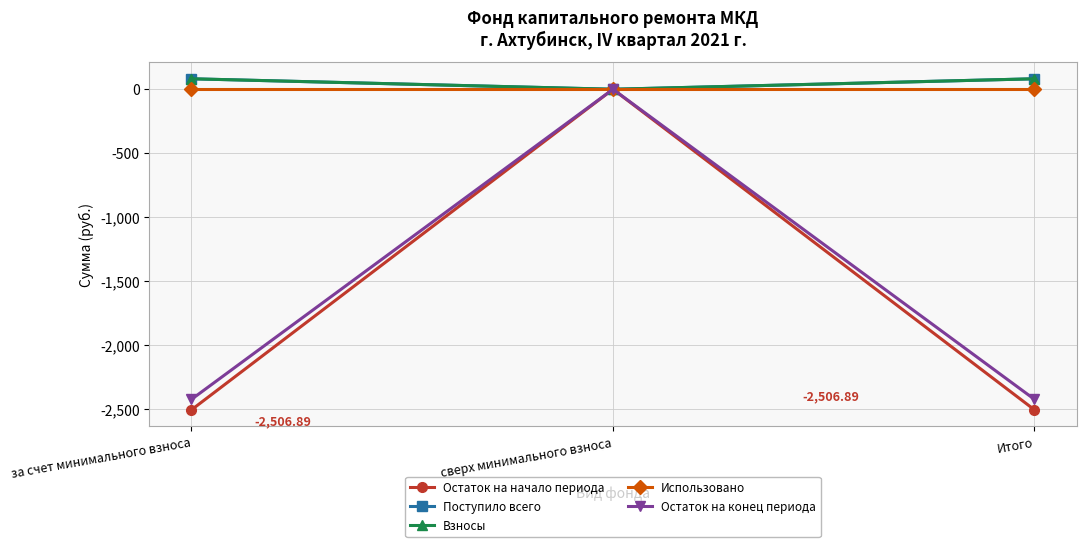

What is the lowest value of the Остаток на начало периода series?

-2506.9